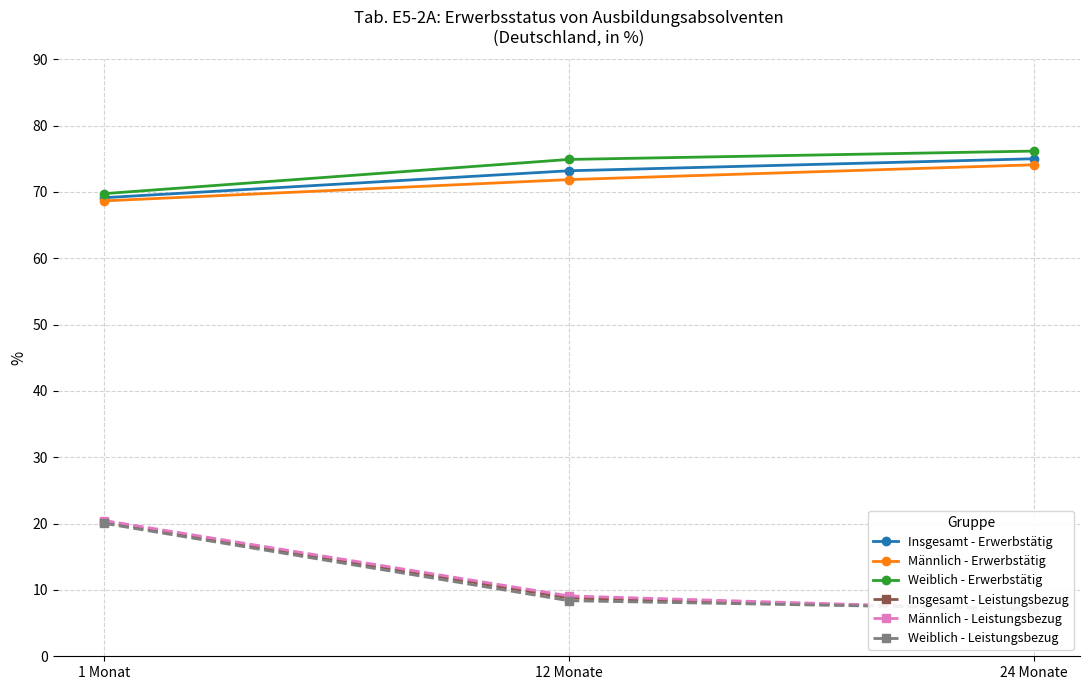

Reading left to right, extract all data points from this chart.

Insgesamt - Erwerbstätig: 1 Monat=69.1	12 Monate=73.2	24 Monate=75.0
Männlich - Erwerbstätig: 1 Monat=68.7	12 Monate=71.9	24 Monate=74.1
Weiblich - Erwerbstätig: 1 Monat=69.7	12 Monate=74.9	24 Monate=76.2
Insgesamt - Leistungsbezug: 1 Monat=20.3	12 Monate=8.8	24 Monate=7.1
Männlich - Leistungsbezug: 1 Monat=20.5	12 Monate=9.1	24 Monate=7.0
Weiblich - Leistungsbezug: 1 Monat=20.0	12 Monate=8.4	24 Monate=7.1